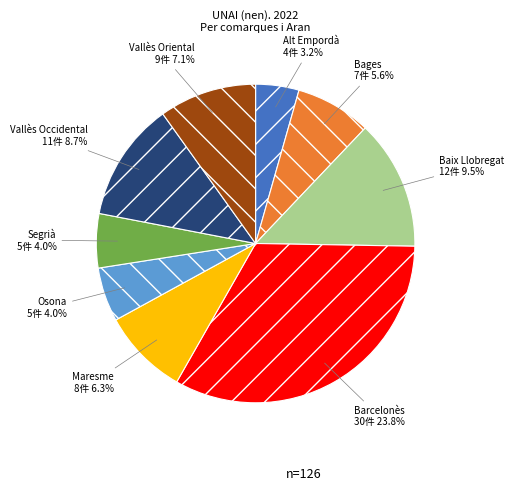

How many segments does this pie chart have?

9